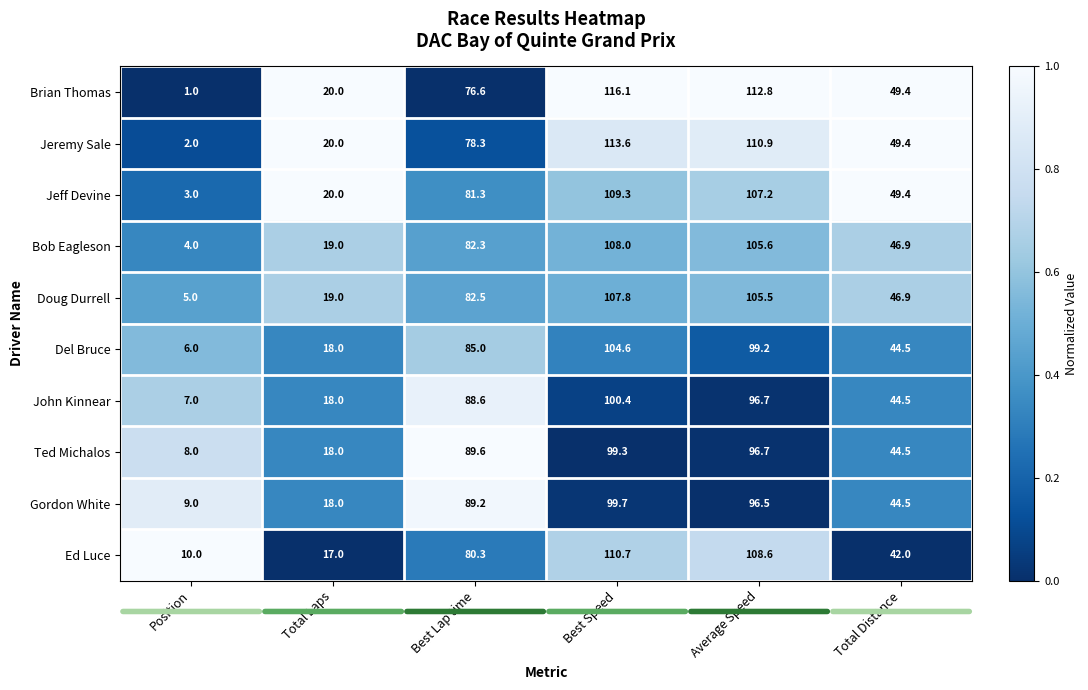

Which series changed the most between Best Lap time and Total Distance?

Ted Michalos